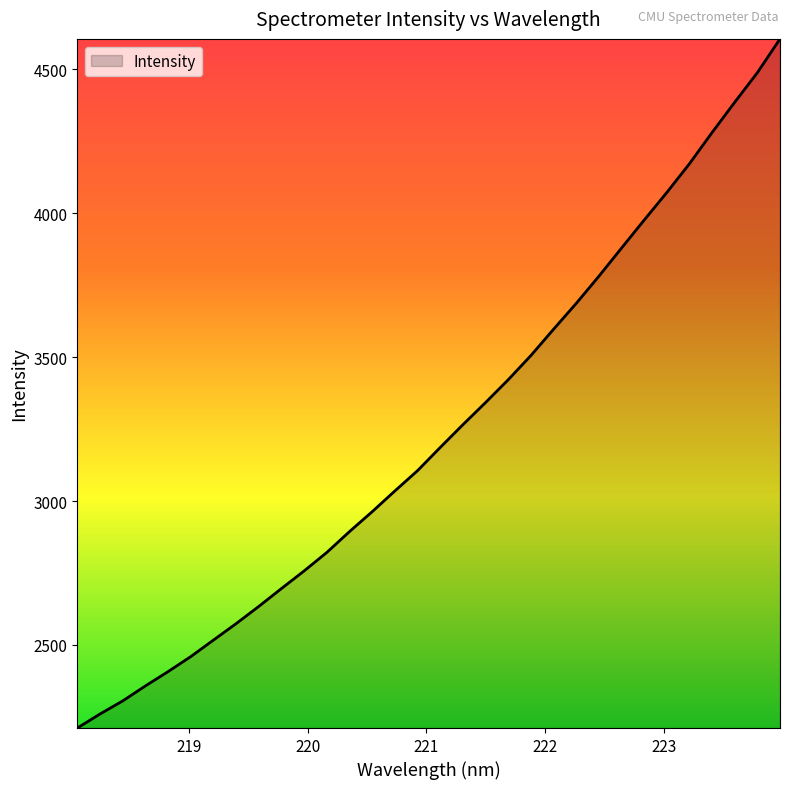

What is the greatest value displayed?

4605.5